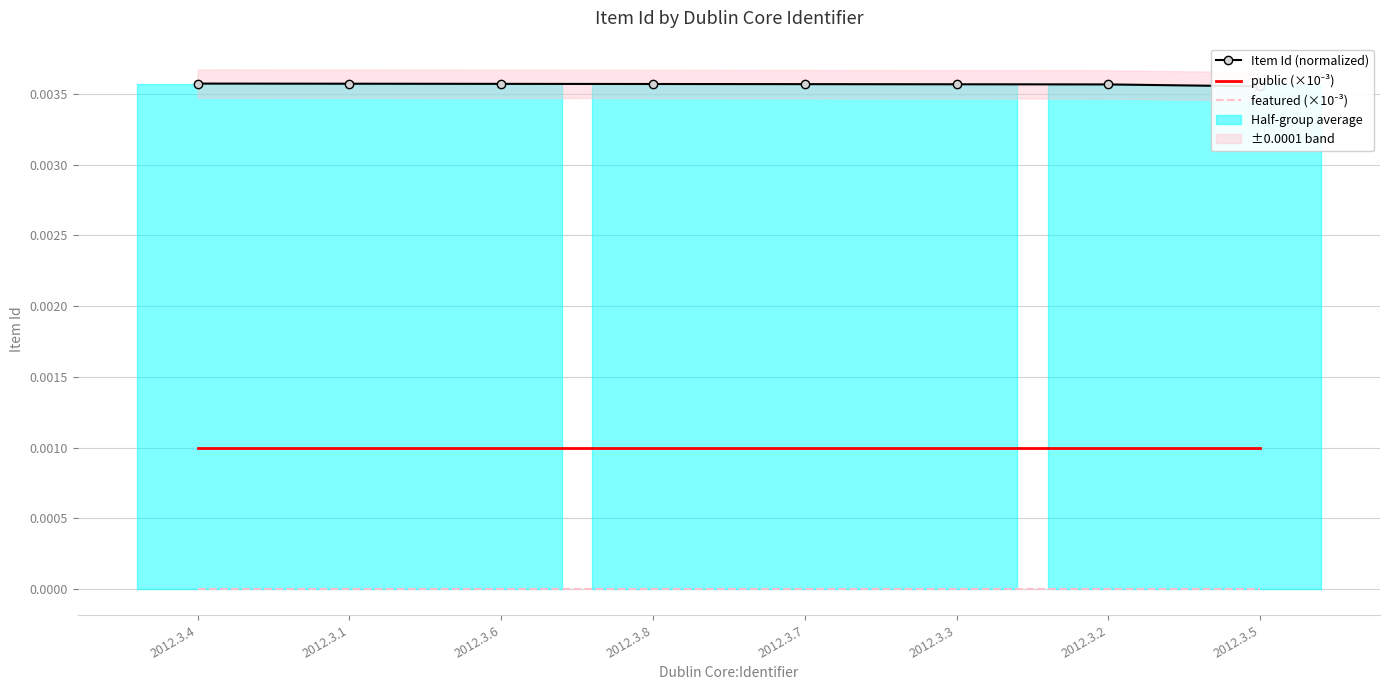

Which series has the largest range (max minus min)?

Item Id (normalized)